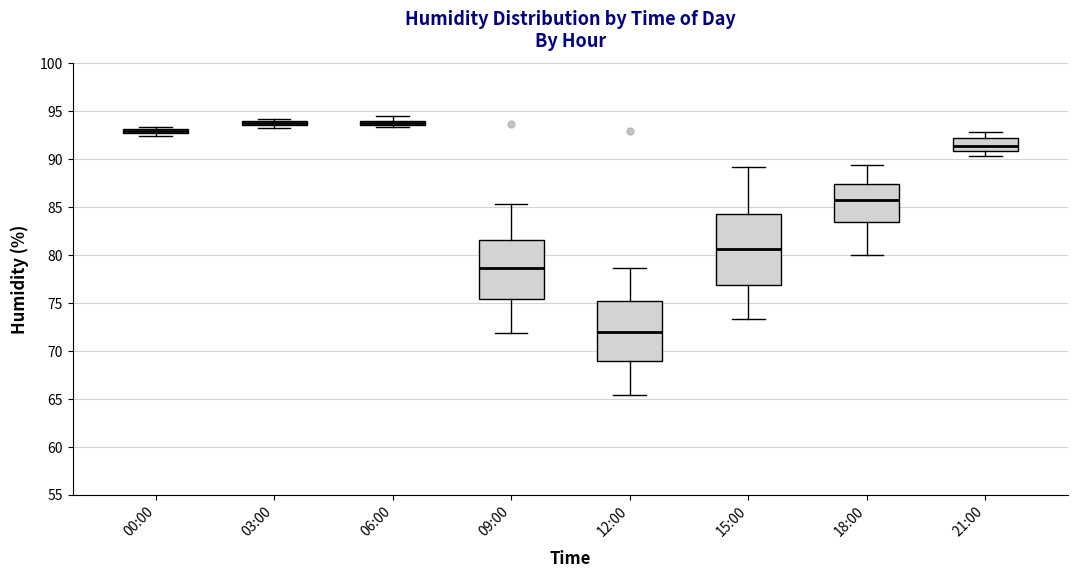

Which box is the tallest, from its lower edge to its upper edge?

15:00